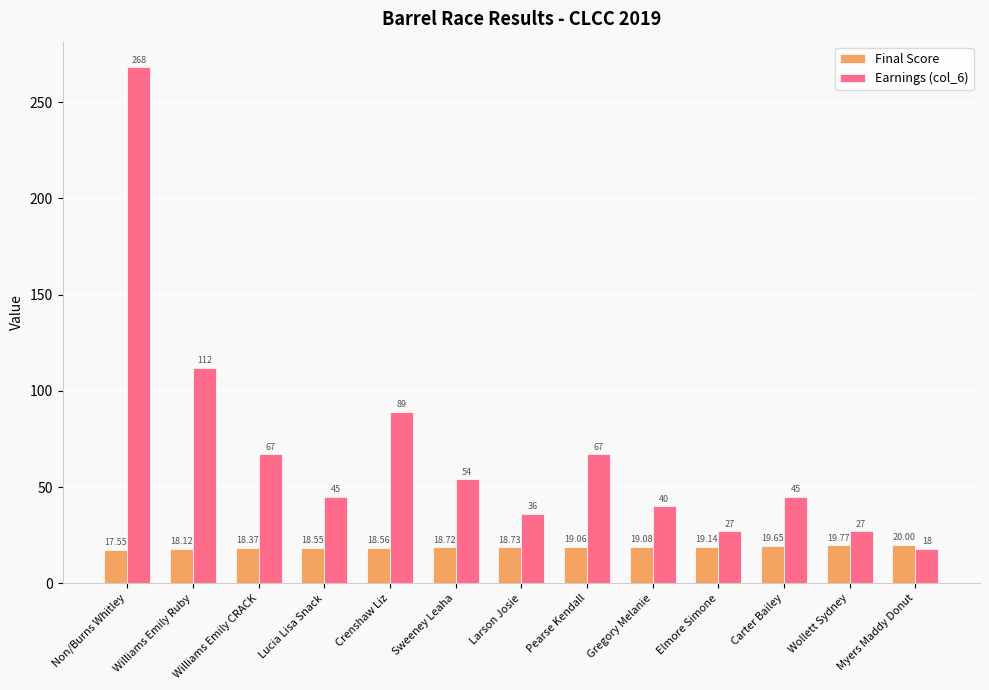

The value of Final Score at Williams Emily CRACK is 27.3. True or false?

False